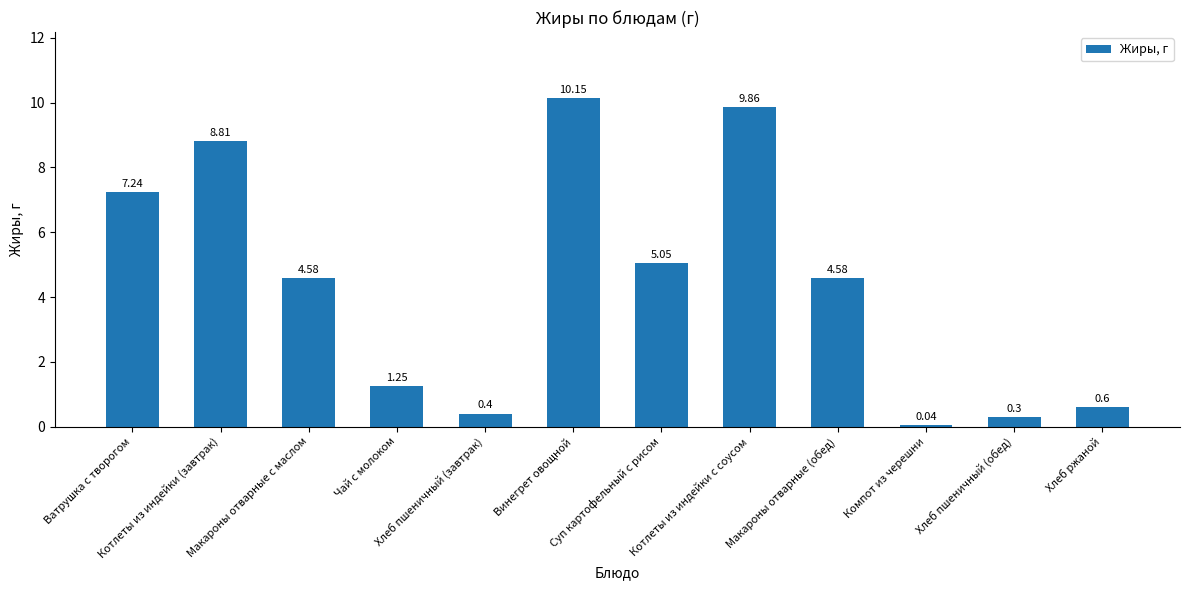

What is the difference between the maximum and minimum values?

10.1